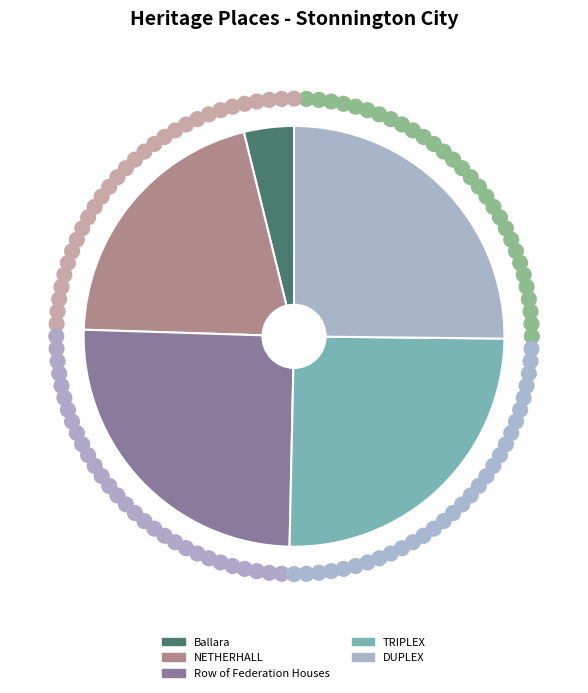

Is the sum of DUPLEX and Ballara greater than half?

No